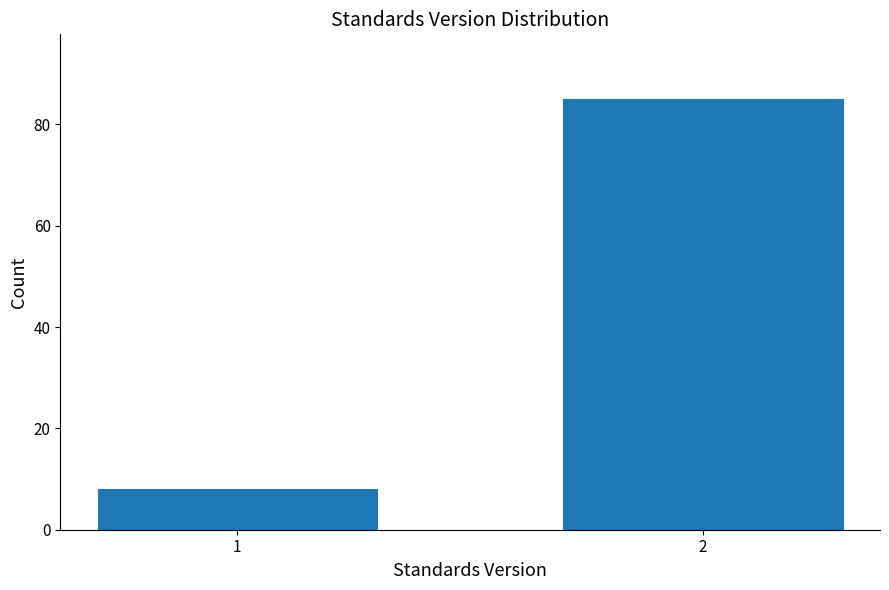

Reading left to right, what are all the values shown in this chart?

1=8	2=85